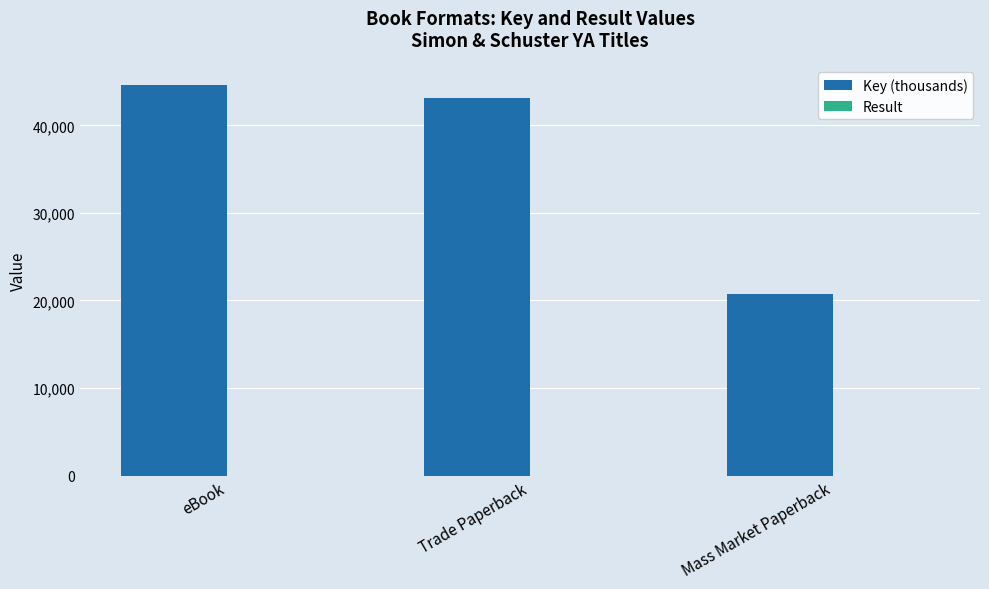

At which label is Key (thousands) closest to 32661?

Trade Paperback